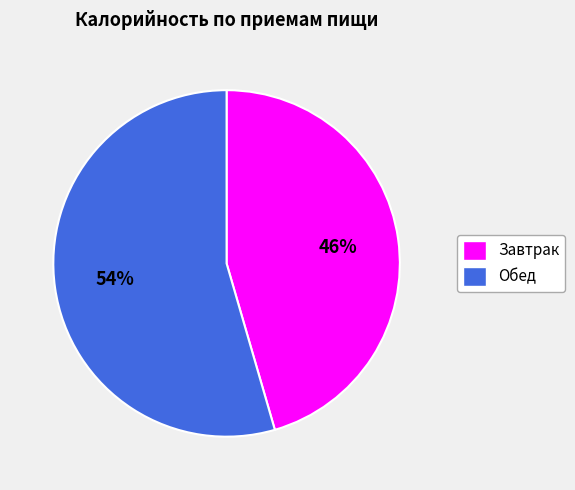

What percentage is the Завтрак slice, to the nearest percent?

46%